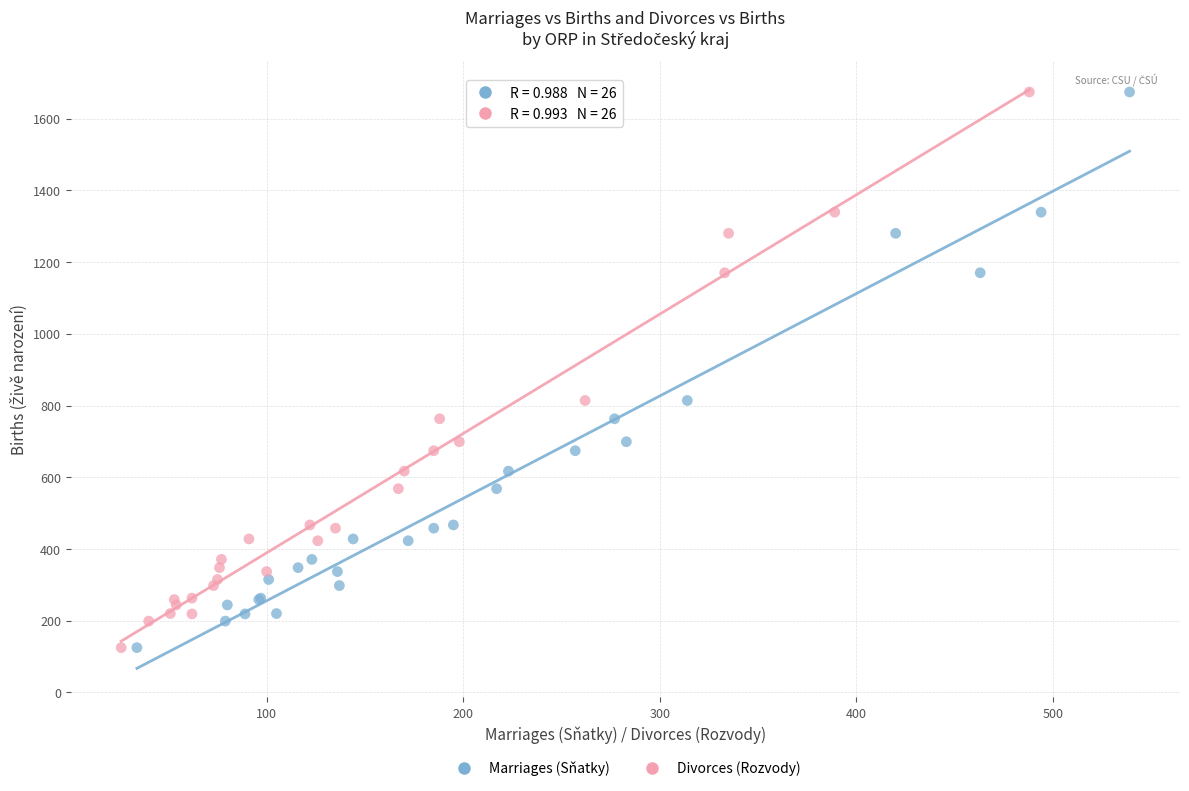

What are all the series names shown in the legend?

Marriages (Sňatky), Divorces (Rozvody)